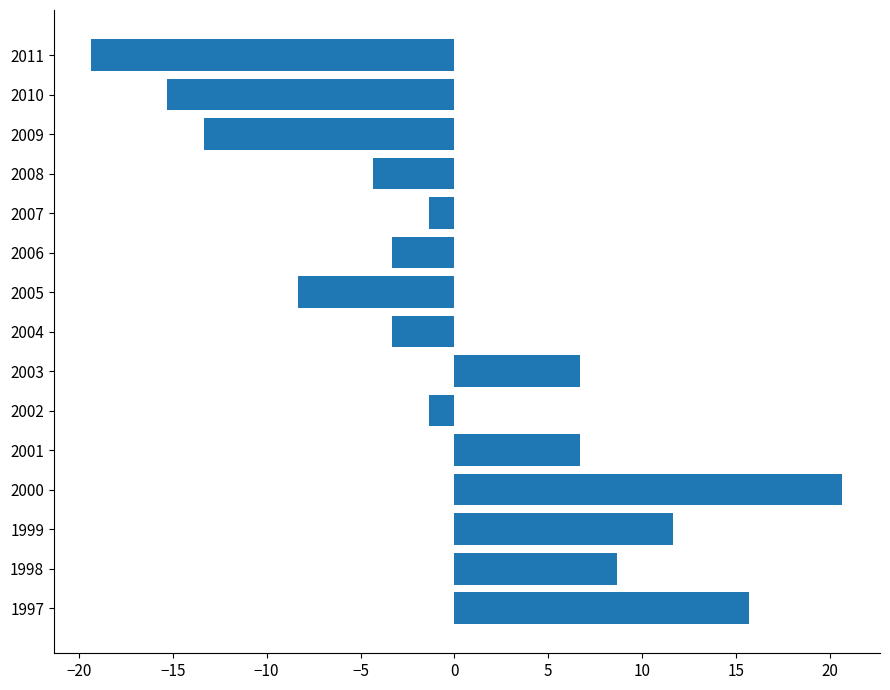

Are the bars grouped side by side (vs. stacked)?

No